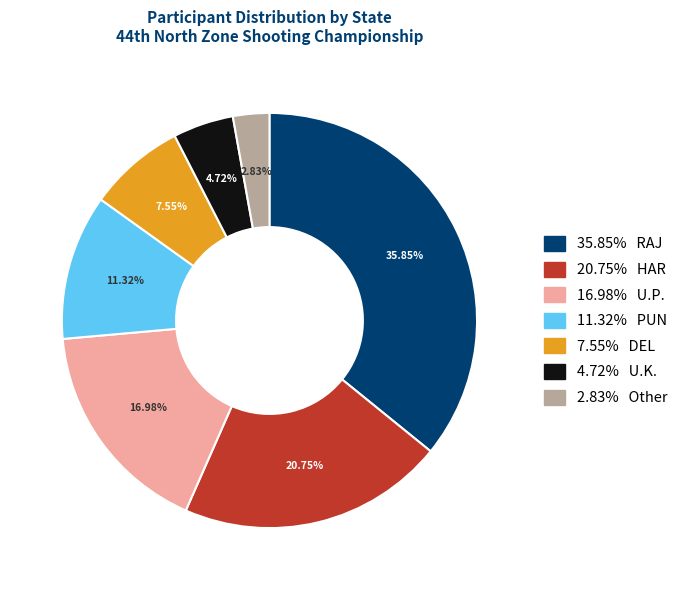

Is there a majority slice in this chart?

No